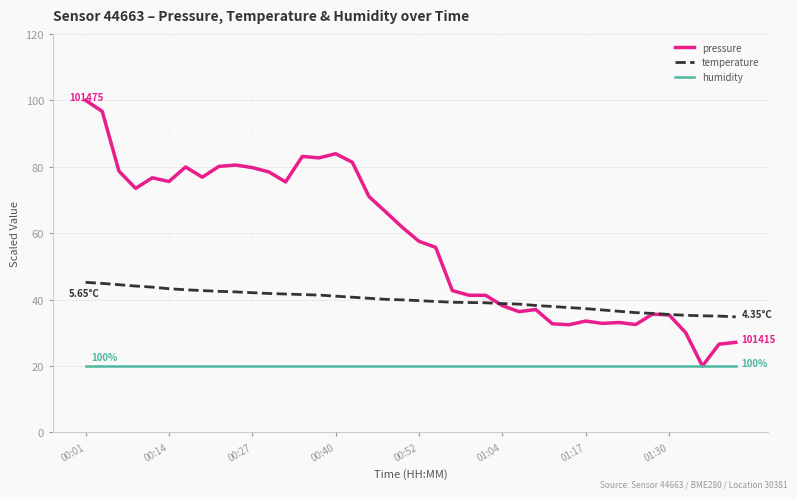

True or false: humidity and temperature cross at least once.

False